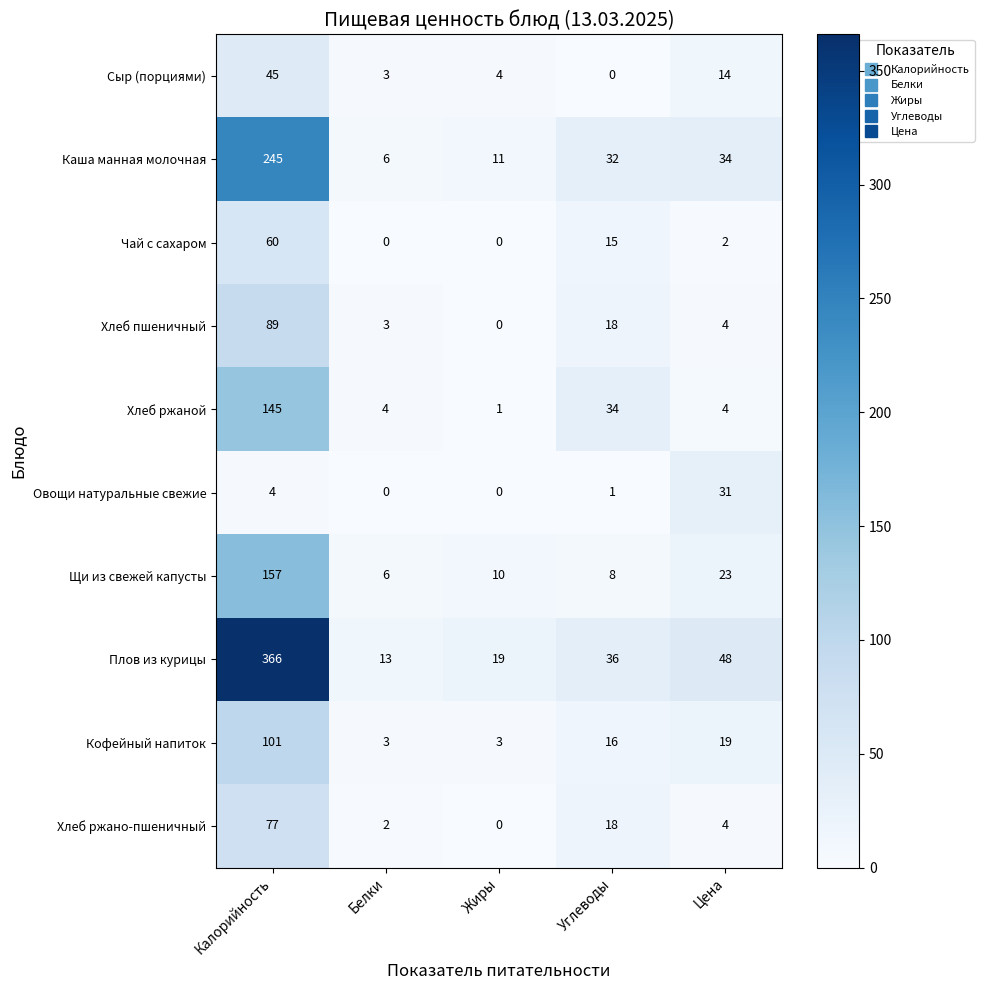

What is the total value across all series at Калорийность?

1289